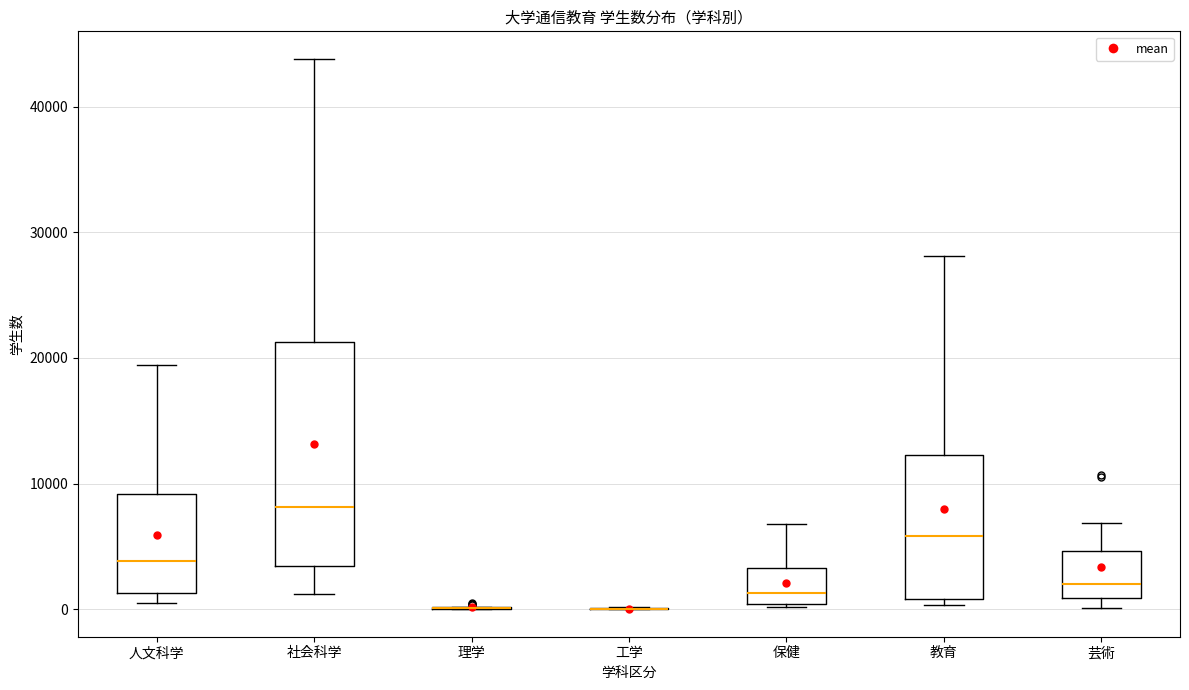

Reading left to right, transcribe this box plot: for each box, give where its median line is, the range the box spans, and where its two whiskers end, as read against the y-axis. The values are not printed on the chart, so give them approximately, as read against the axis.

人文科学: median 4000, box 1000 to 9000, whiskers 0 to 19000
社会科学: median 8000, box 3000 to 21000, whiskers 1000 to 44000
理学: box collapsed to a line at 0, whiskers 0 to 0
工学: box collapsed to a line at 0, whiskers 0 to 0
保健: median 1000, box 0 to 3000, whiskers 0 to 7000
教育: median 6000, box 1000 to 12000, whiskers 0 to 28000
芸術: median 2000, box 1000 to 5000, whiskers 0 to 7000